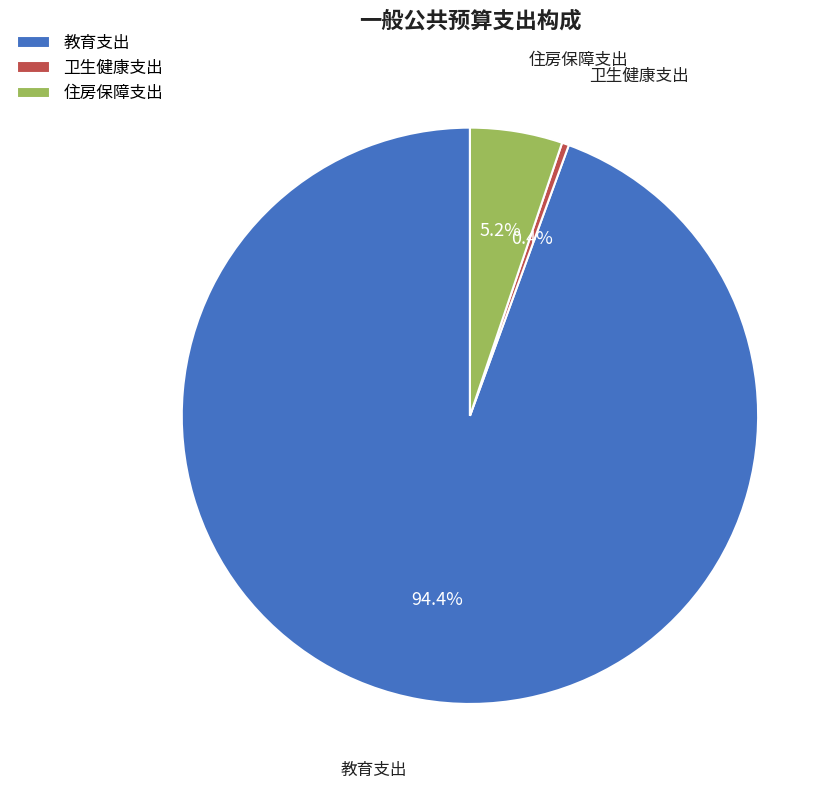

What percentage do 住房保障支出 and 卫生健康支出 together represent?

5.6%